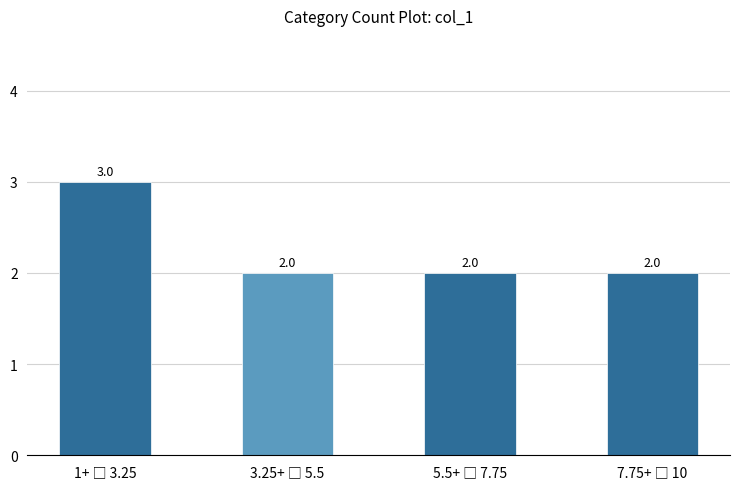

What is the sum of all values?

9